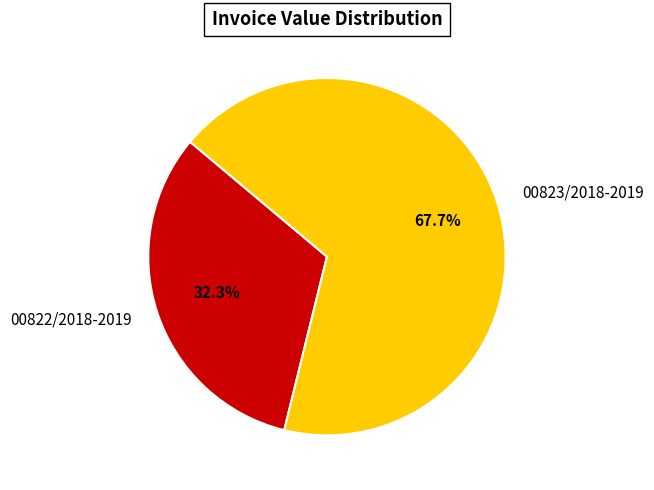

To the nearest percent, what is the difference between the largest and smallest slice percentages?

35%